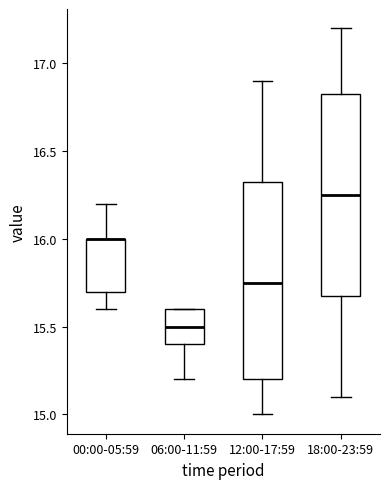

Reading left to right, read every box against the y-axis: the position of its median line, the range the box covers, and the ends of its whiskers. The values are not printed on the chart, so give them approximately, as read against the axis.

00:00-05:59: median 16.00 (drawn on the box's upper edge), box 15.70 to 16.00, whiskers 15.60 to 16.20
06:00-11:59: median 15.50, box 15.40 to 15.60, whiskers 15.20 to 15.60
12:00-17:59: median 15.75, box 15.20 to 16.35, whiskers 15.00 to 16.90
18:00-23:59: median 16.25, box 15.70 to 16.85, whiskers 15.10 to 17.20